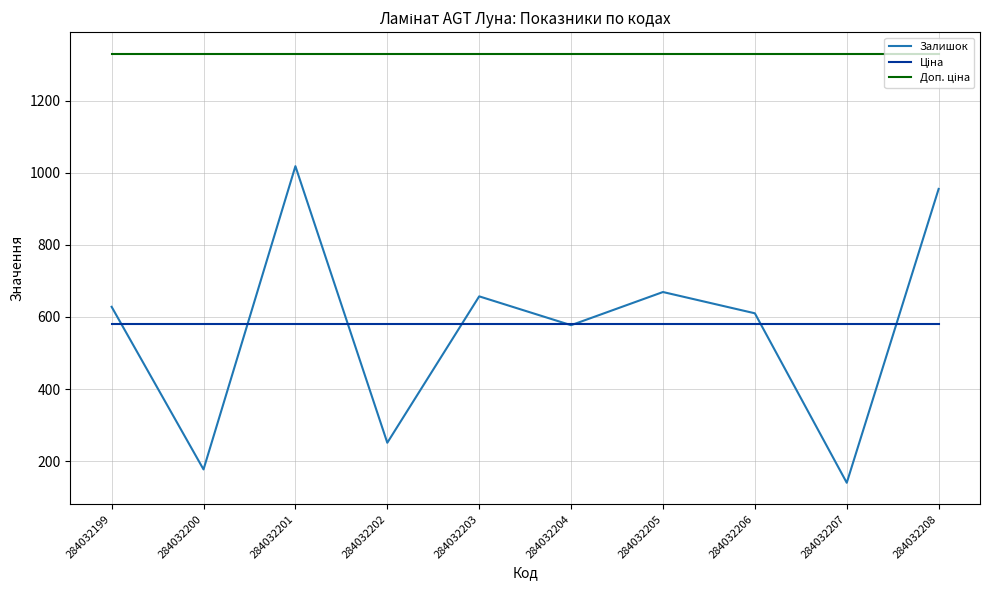

What is the greatest value displayed?

1330.3